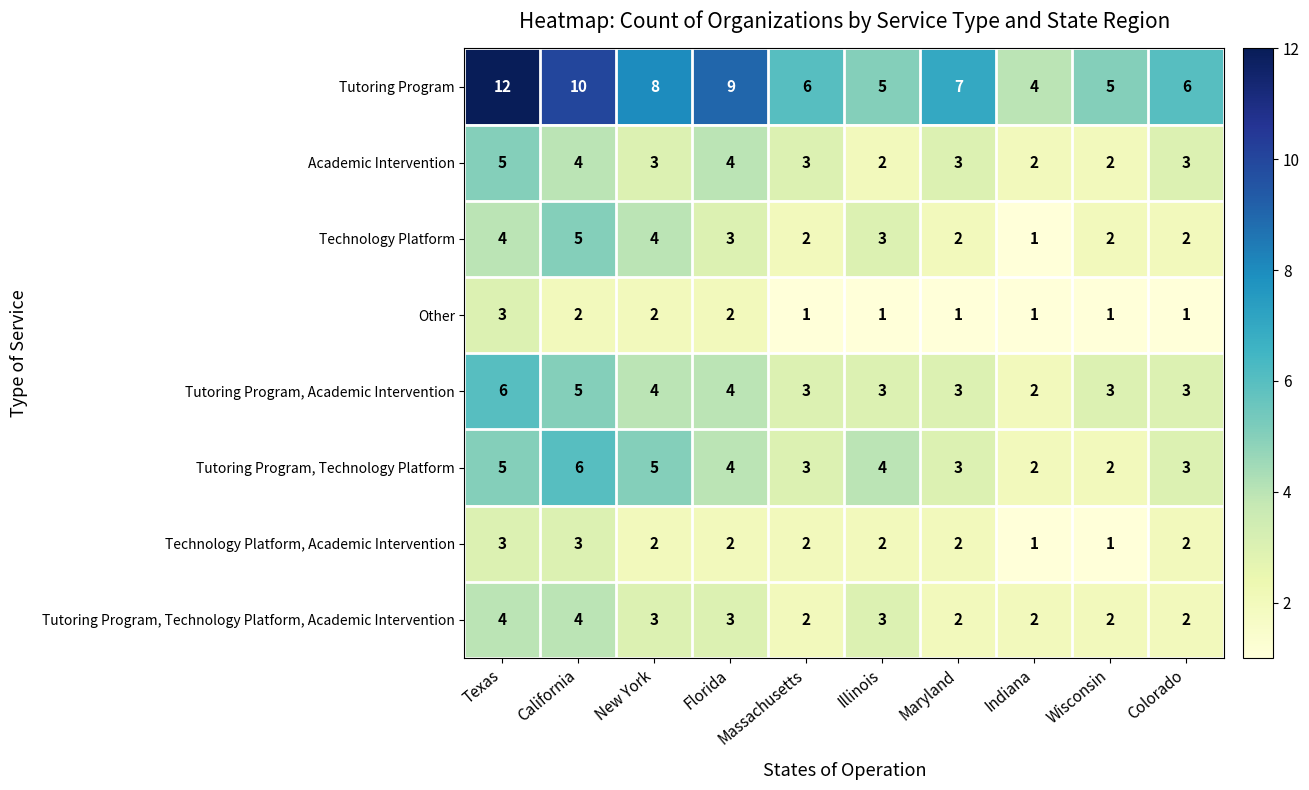

What is the spread (max minus min) of values at Texas?

9